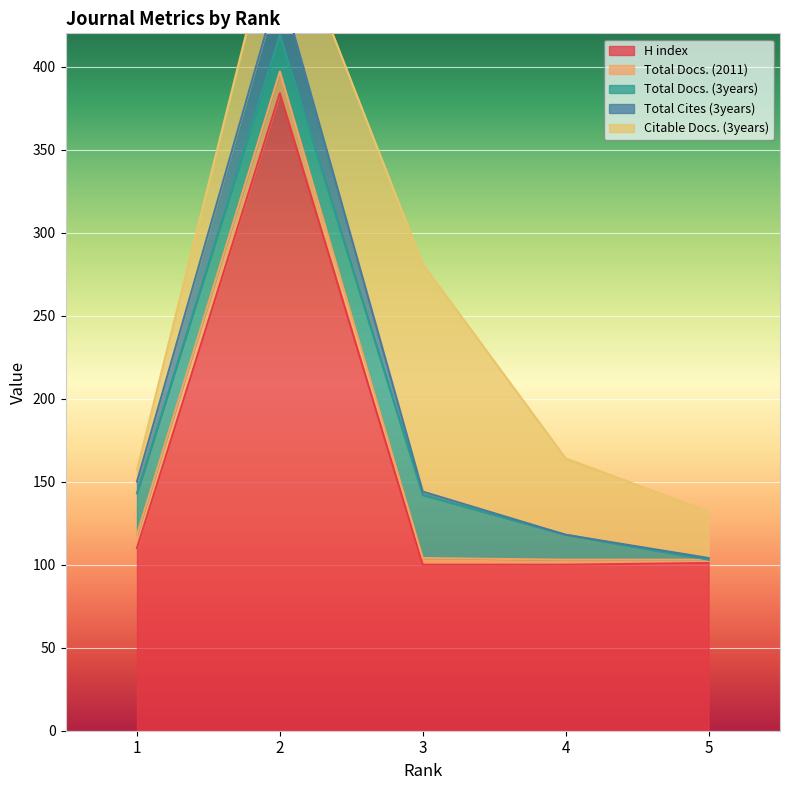

Which has a higher value, 1 or 5?

1